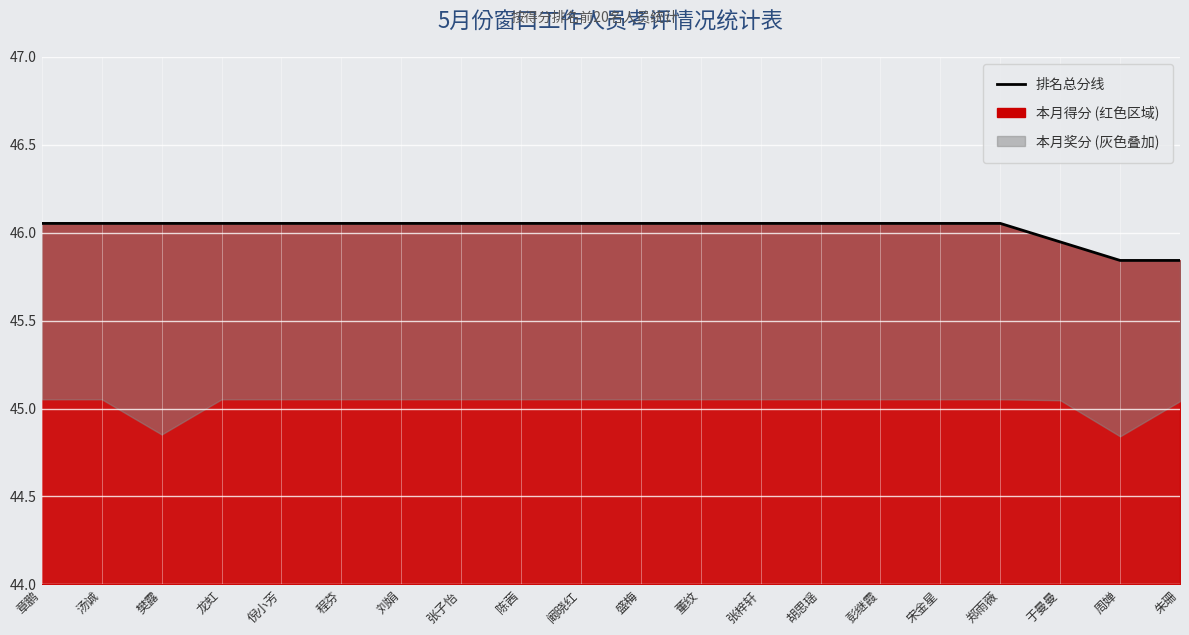

What is the ratio of the value at 朱珊 to the value at 汤诚?

1.0